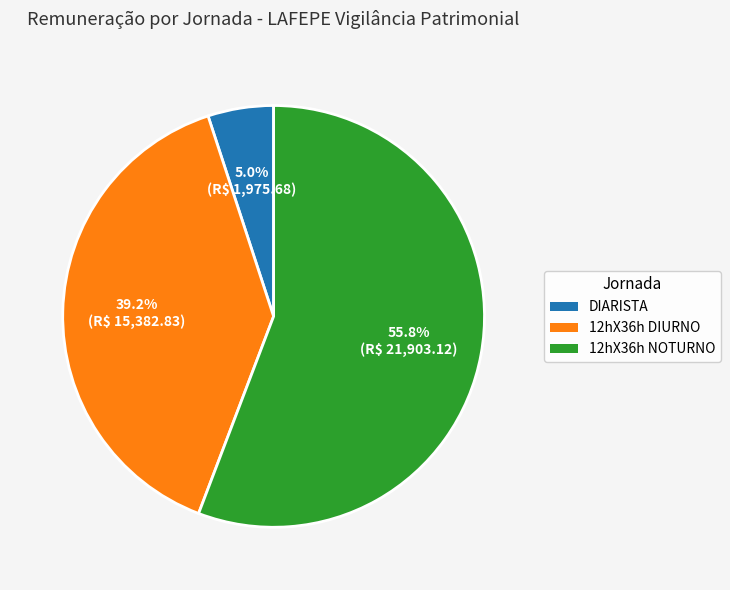

Is there any slice that represents more than half of the pie?

Yes